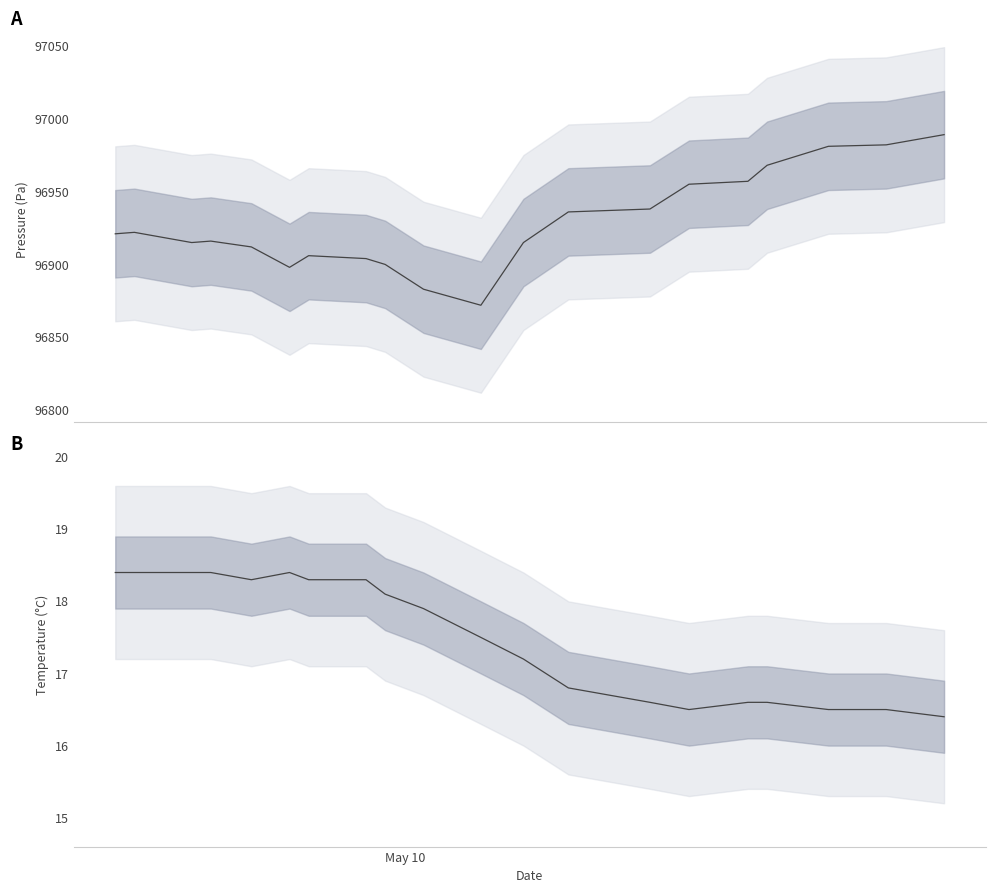

True or false: temperature and pressure cross at least once.

False